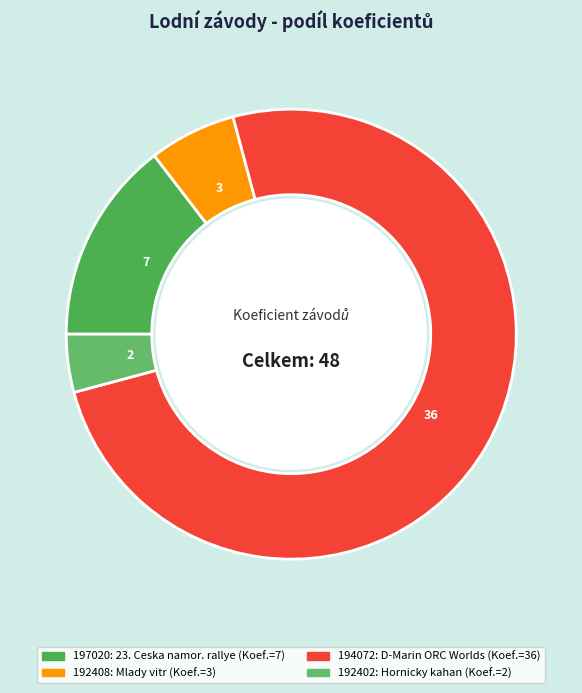

Count the number of slices in the pie.

4